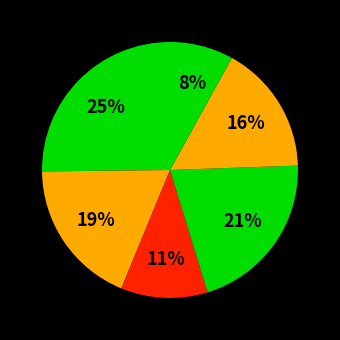

How many slices are in this pie chart?

6